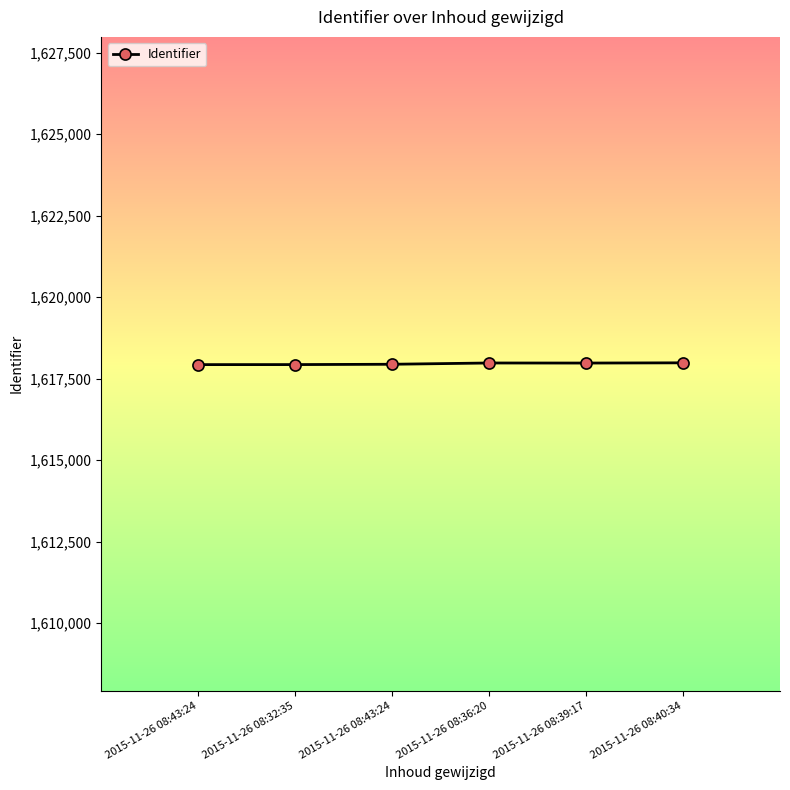

What is the label of the 4th point from the left?

2015-11-26 08:36:20